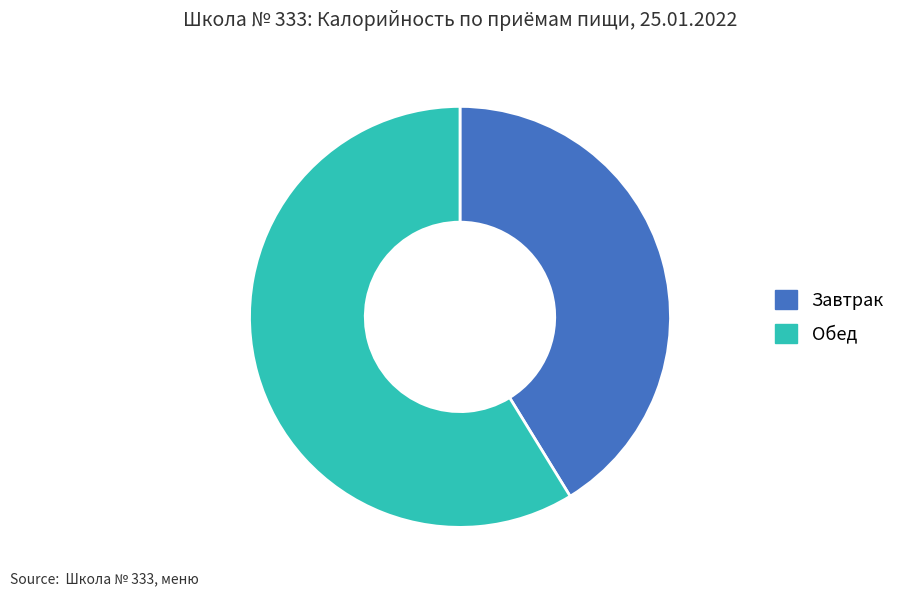

Approximately how many times larger is the value at Обед compared to Завтрак?

1.4